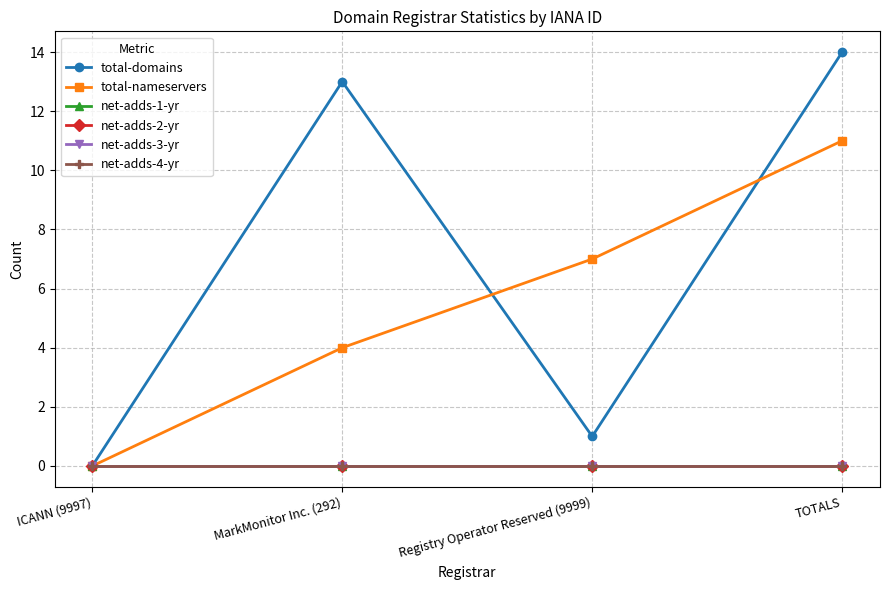

True or false: total-domains and net-adds-4-yr intersect in this chart.

False